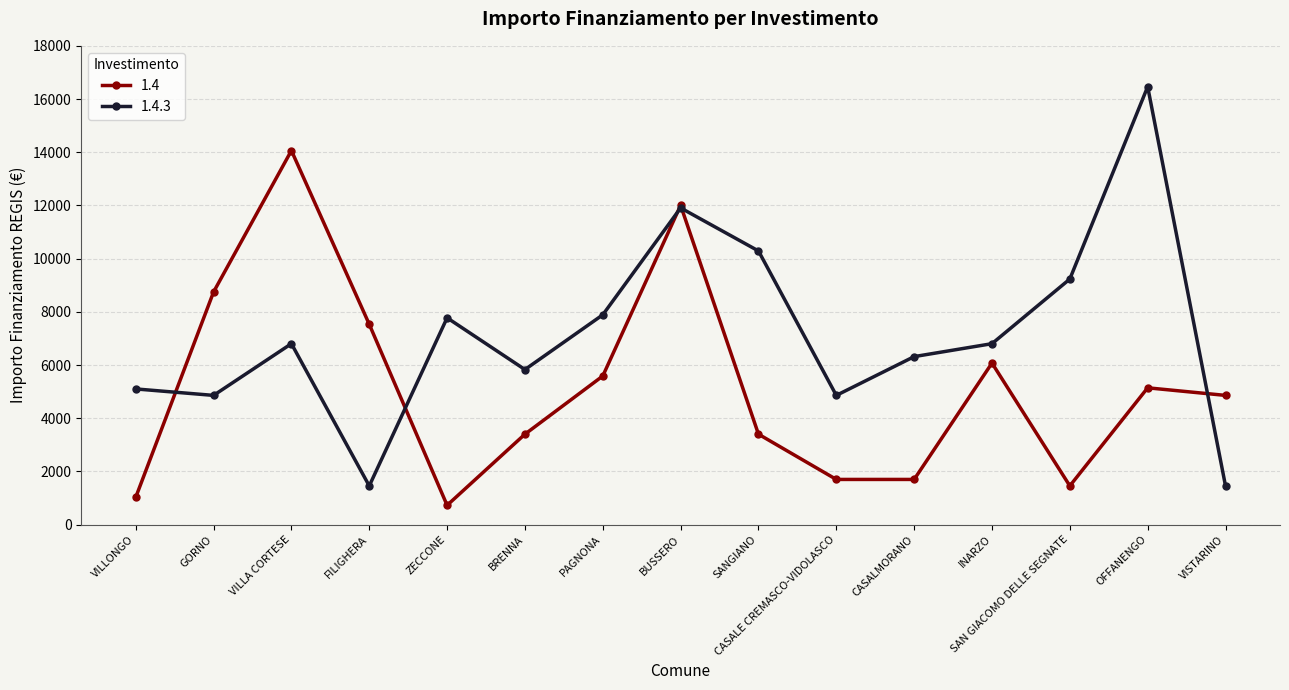

True or false: 1.4 has more than 1 points higher than both neighbors.

True